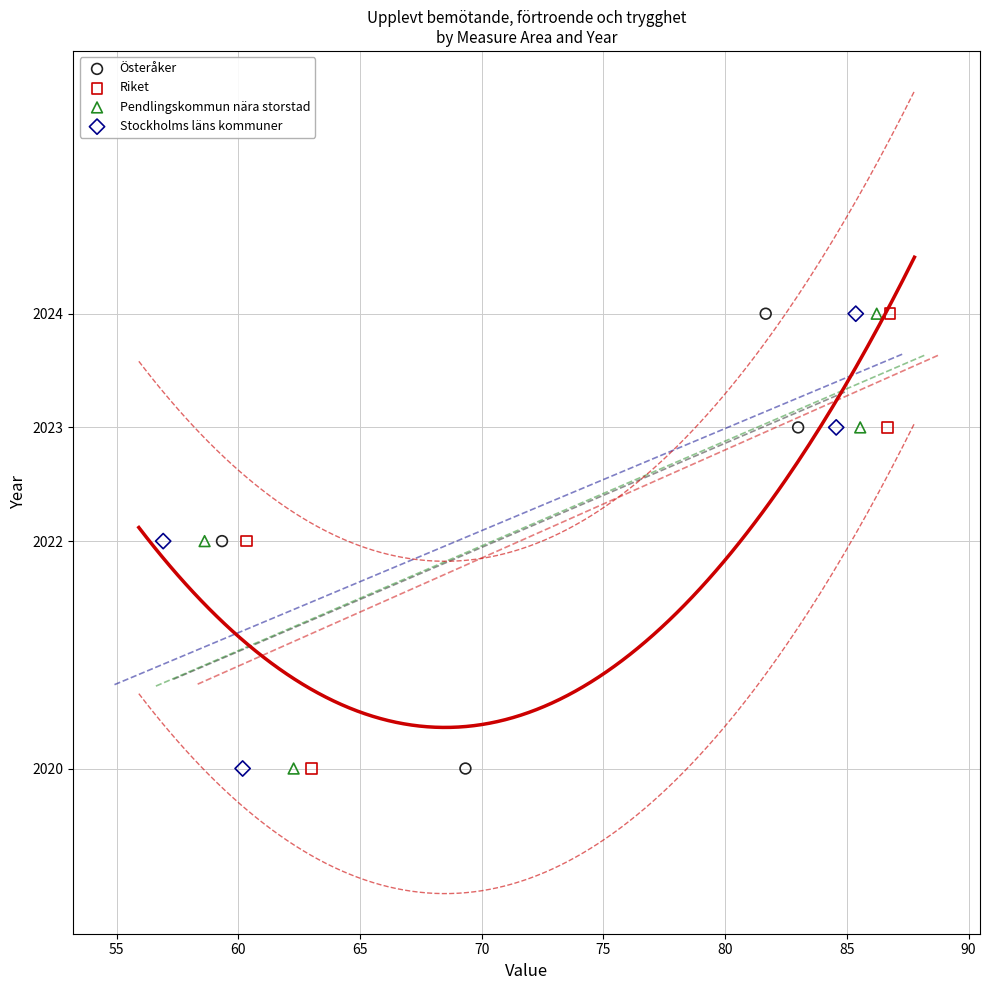

What are all the series names shown in the legend?

Österåker, Riket, Pendlingskommun nära storstad, Stockholms läns kommuner